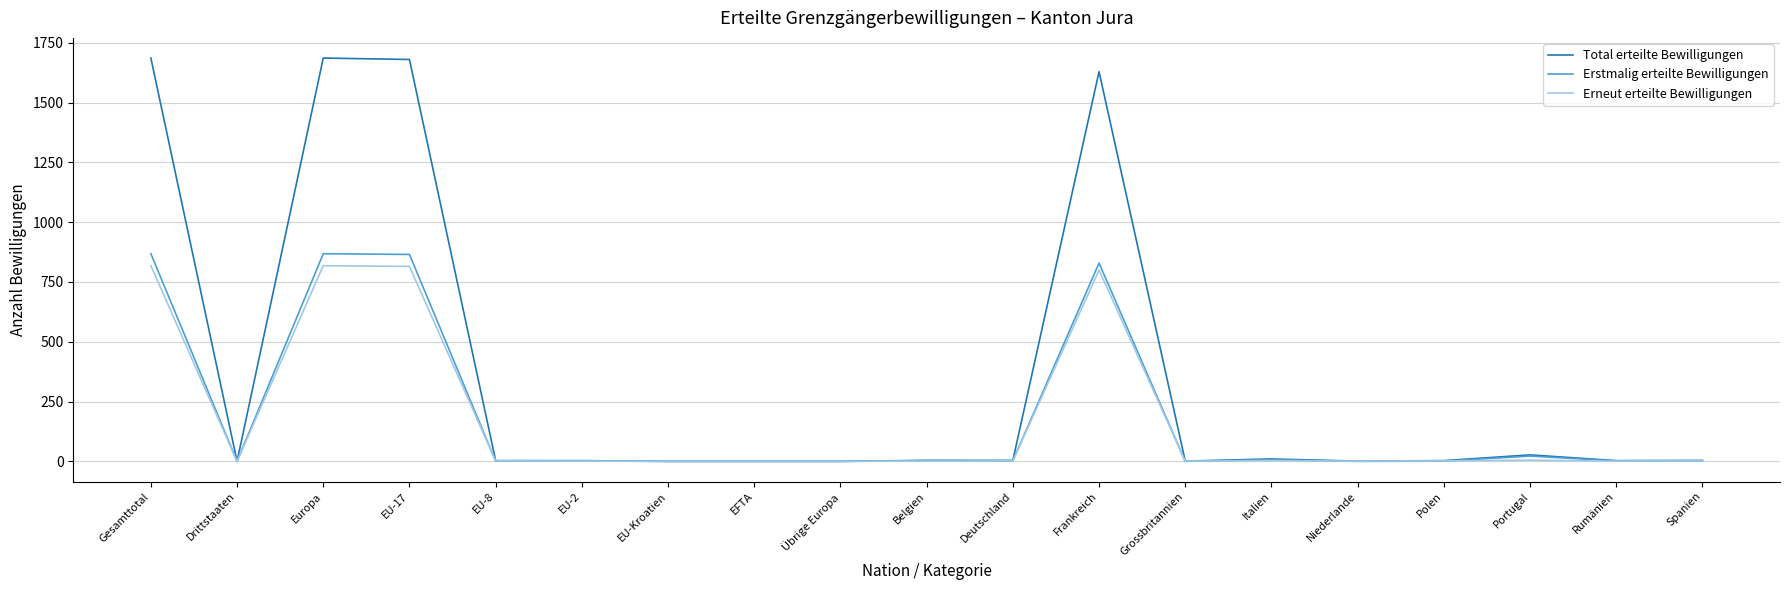

Between EU-17 and Übrige Europa, which series saw the biggest shift?

Total erteilte Bewilligungen